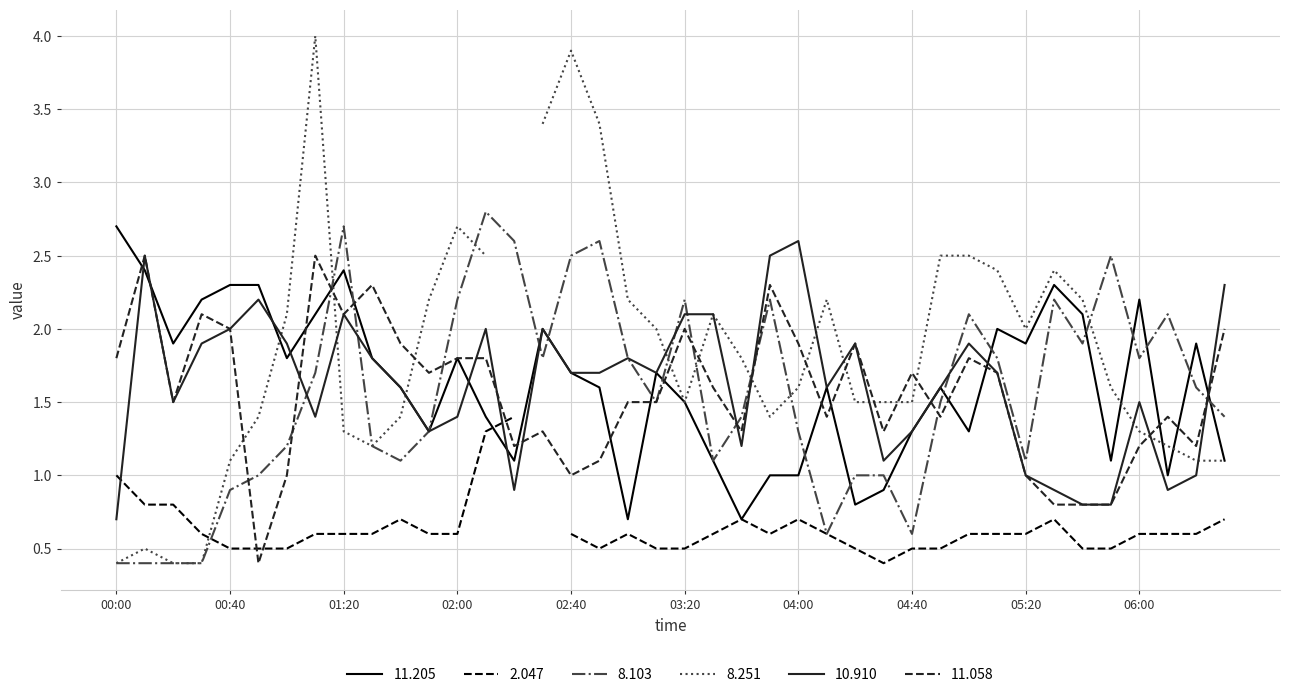

At which label does 11.205 reach its minimum?

2007/12/26 03:00